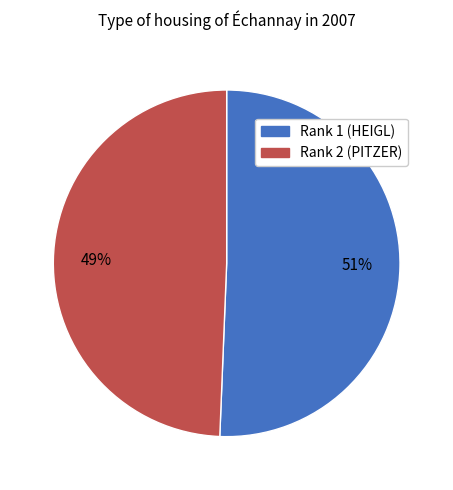

To the nearest percent, what is the average slice percentage?

50%